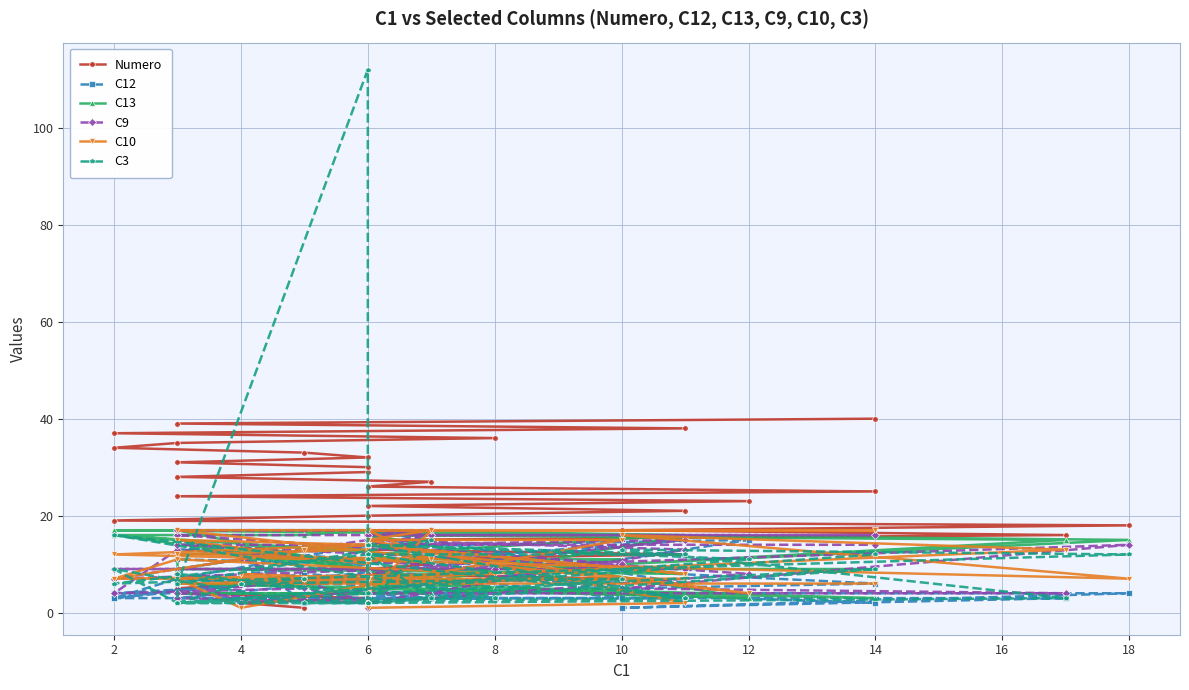

Which series has the largest range (max minus min)?

C3